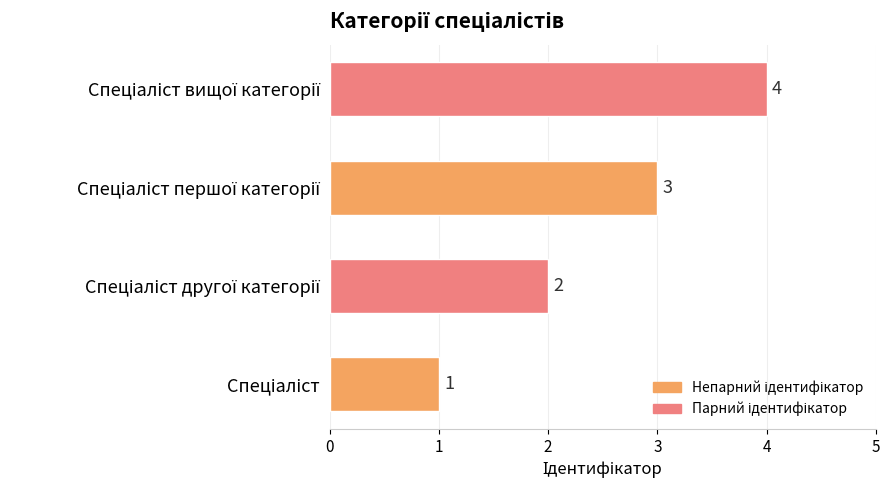

Count the values in the range 2 to 4.

3